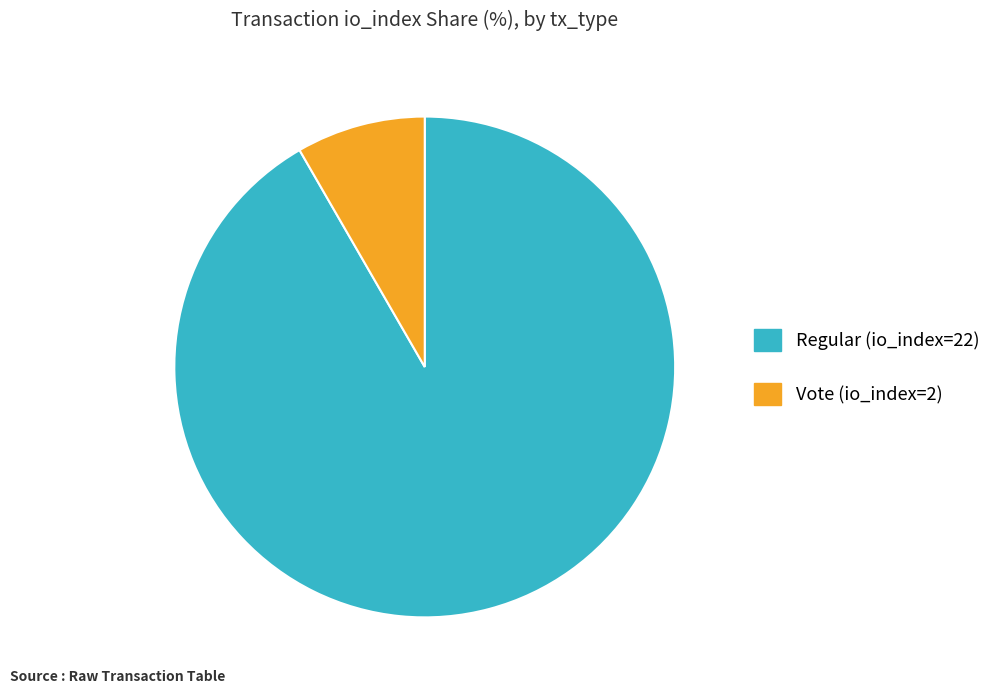

Which slice is the largest?

Regular